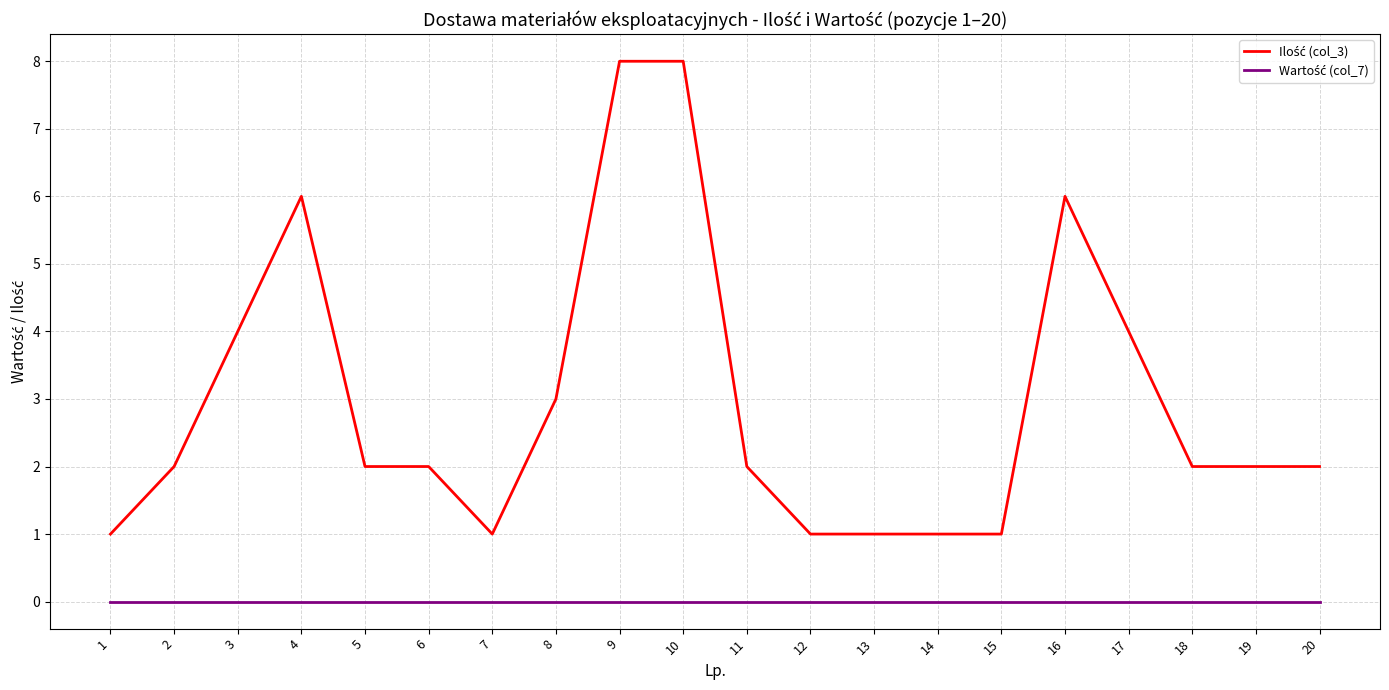

What is the difference between the highest and lowest values at 10?

8